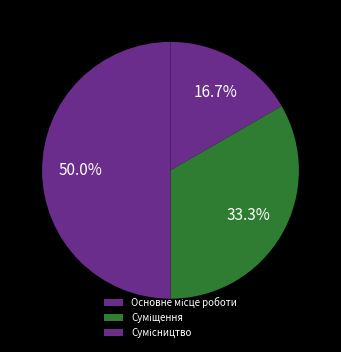

True or false: Основне місце роботи accounts for 8% of the total.

False